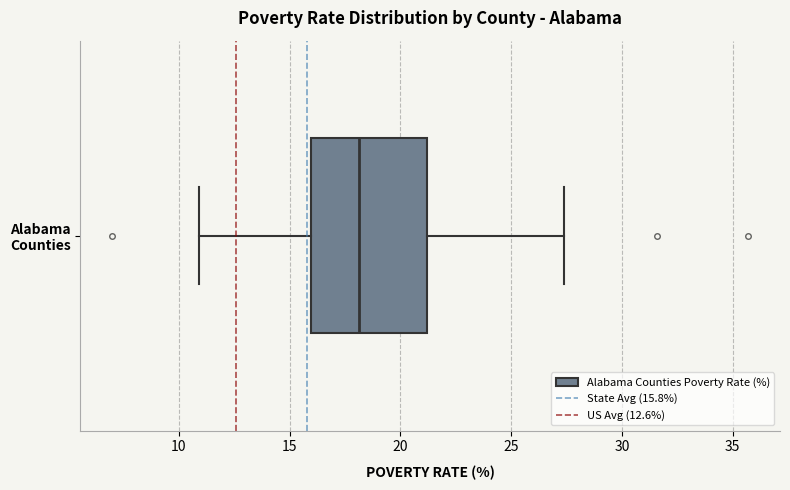

Transcribe this box plot: give where the median line is, the range the box spans, and where the two whiskers end, as read against the x-axis. The values are not printed on the chart, so give them approximately, as read against the axis.

median 18.0, box 16.0 to 21.0, whiskers 11.0 to 27.5